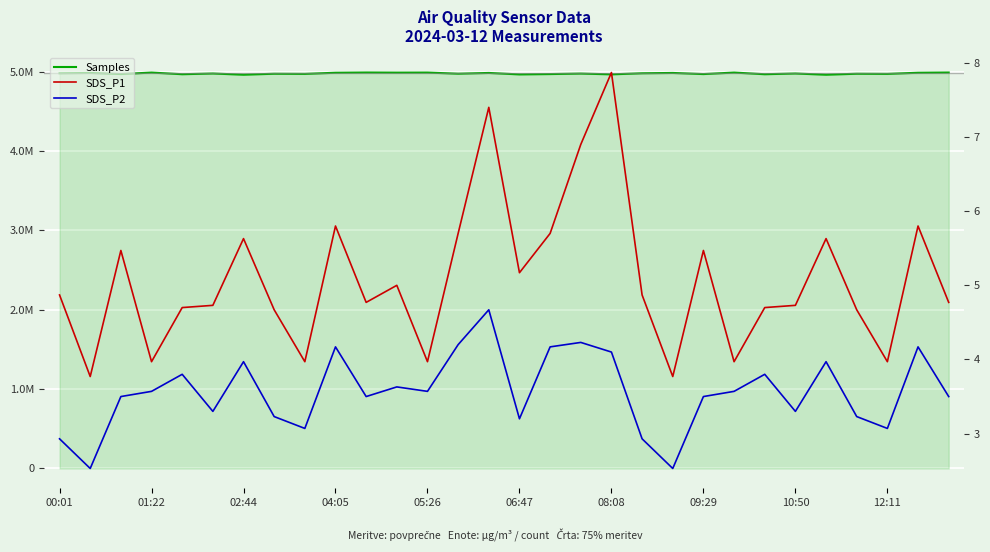

List the series in order of their peak value, highest first.

Samples, SDS_P1, SDS_P2